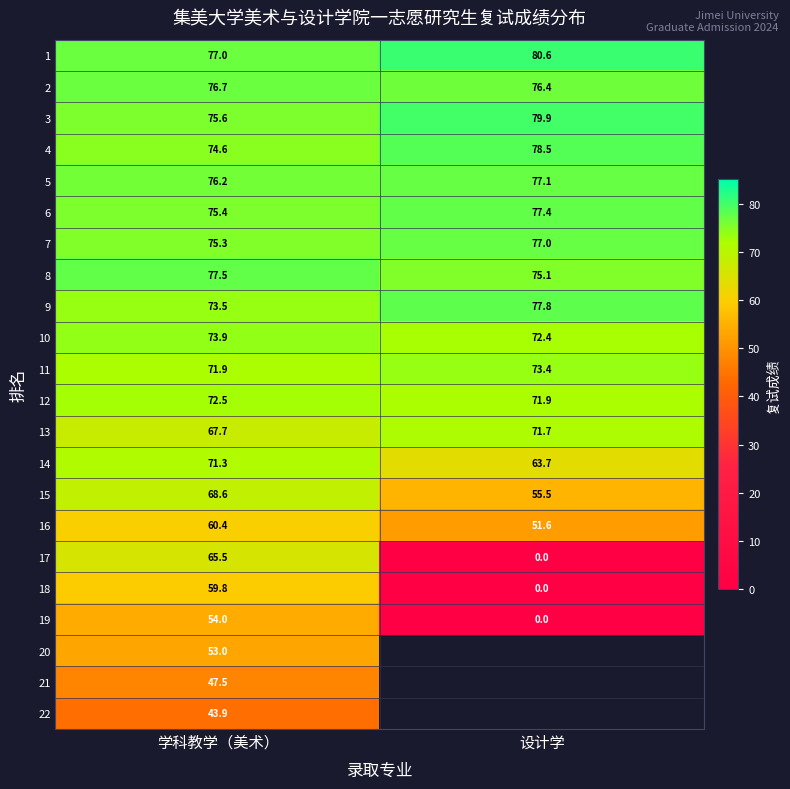

Where is 10 nearest to the value 73?

设计学